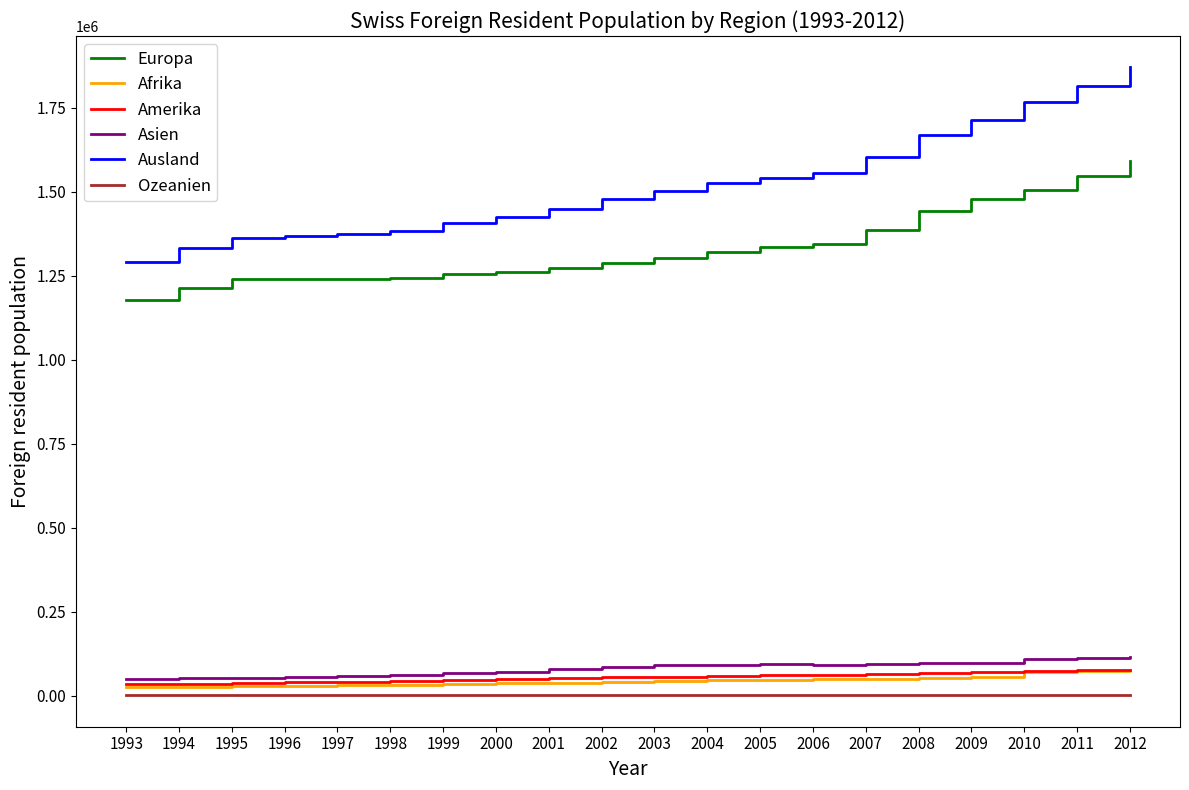

What is the lowest value of the Europa series?

1178869